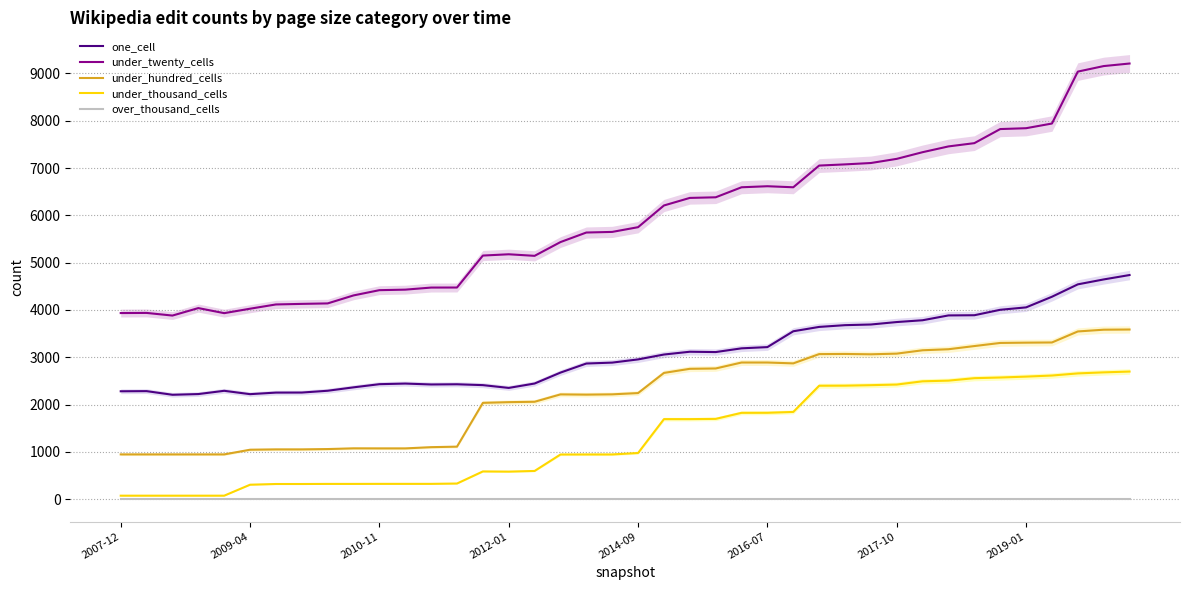

True or false: under_thousand_cells and under_twenty_cells intersect in this chart.

False